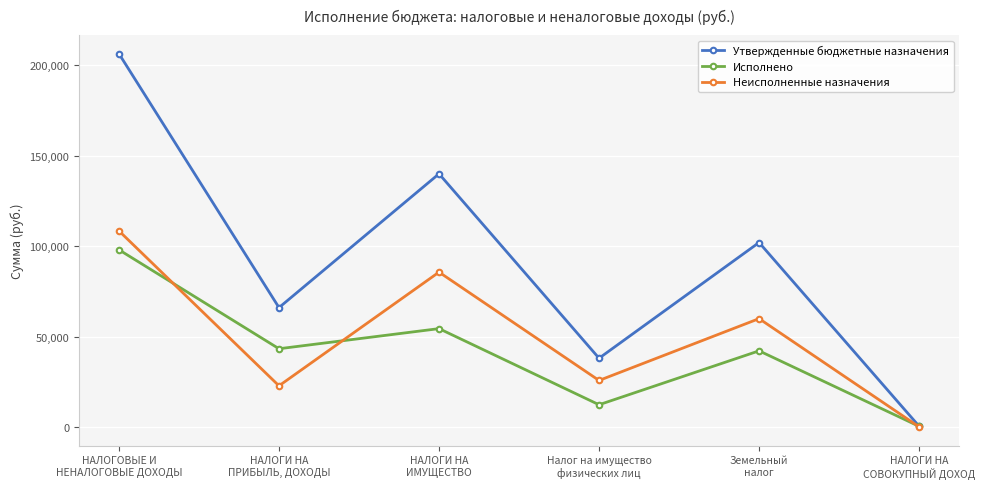

What is the label of the 5th point from the left?

Земельный
налог